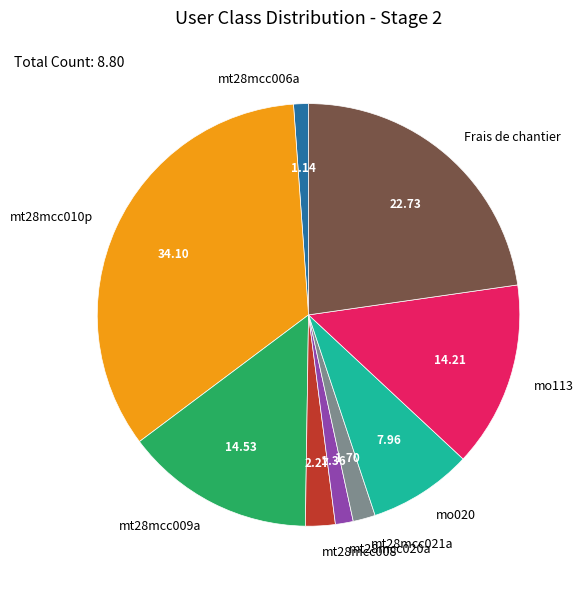

Is the sum of mt28mcc020a and mt28mcc006a greater than half?

No